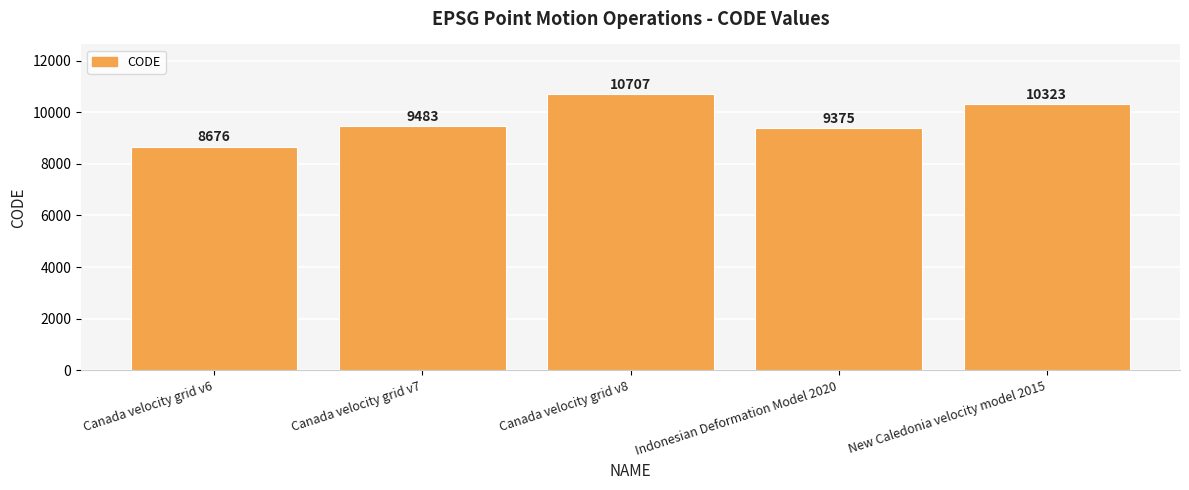

Approximately how many times larger is the value at Canada velocity grid v6 compared to Canada velocity grid v7?

0.9